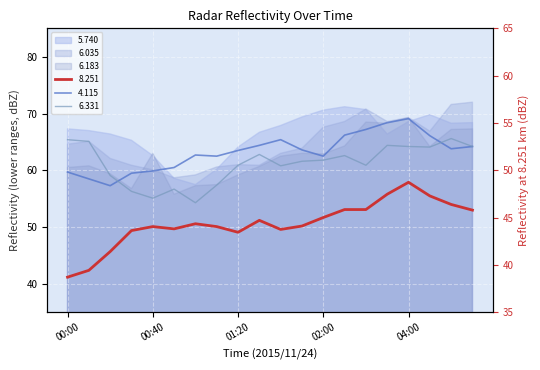

How many points are higher than both their immediate neighbors (excluding endpoints)?

4